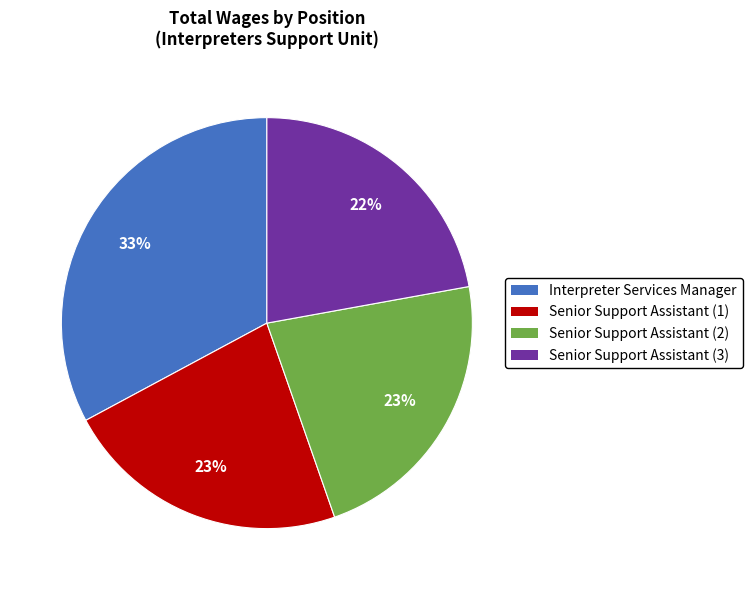

The Senior Support Assistant (1) slice represents 29% of the pie. True or false?

False